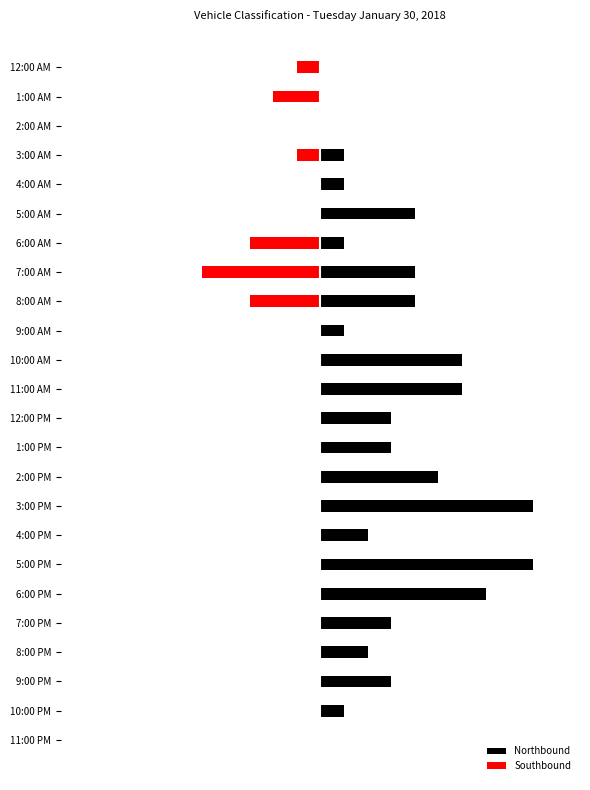

List the series in order of their overall mean, lowest first.

Southbound, Northbound